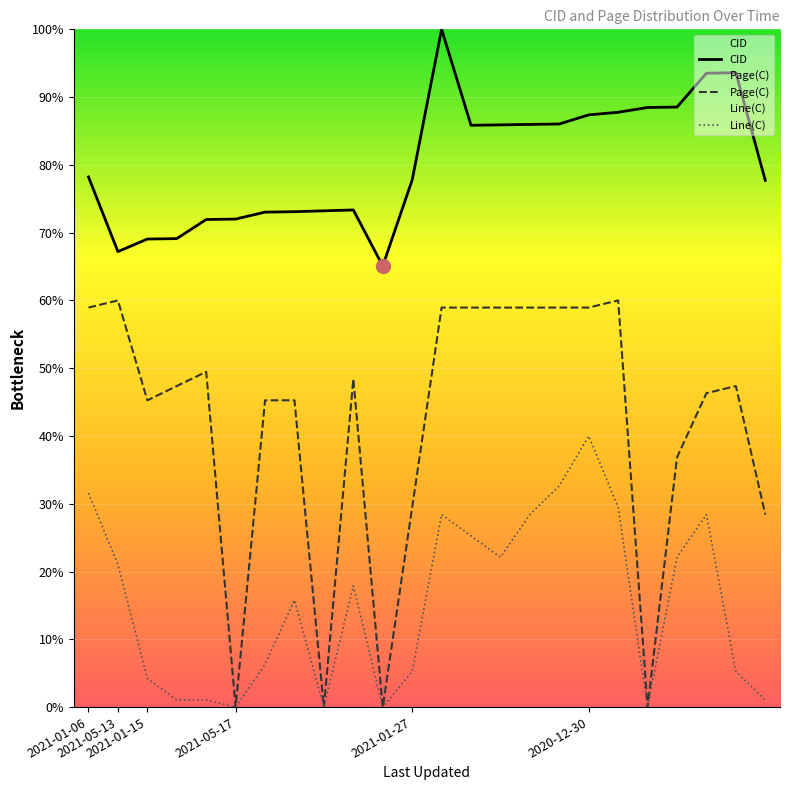

Where is the first local minimum for Page(C)?

2021-01-15